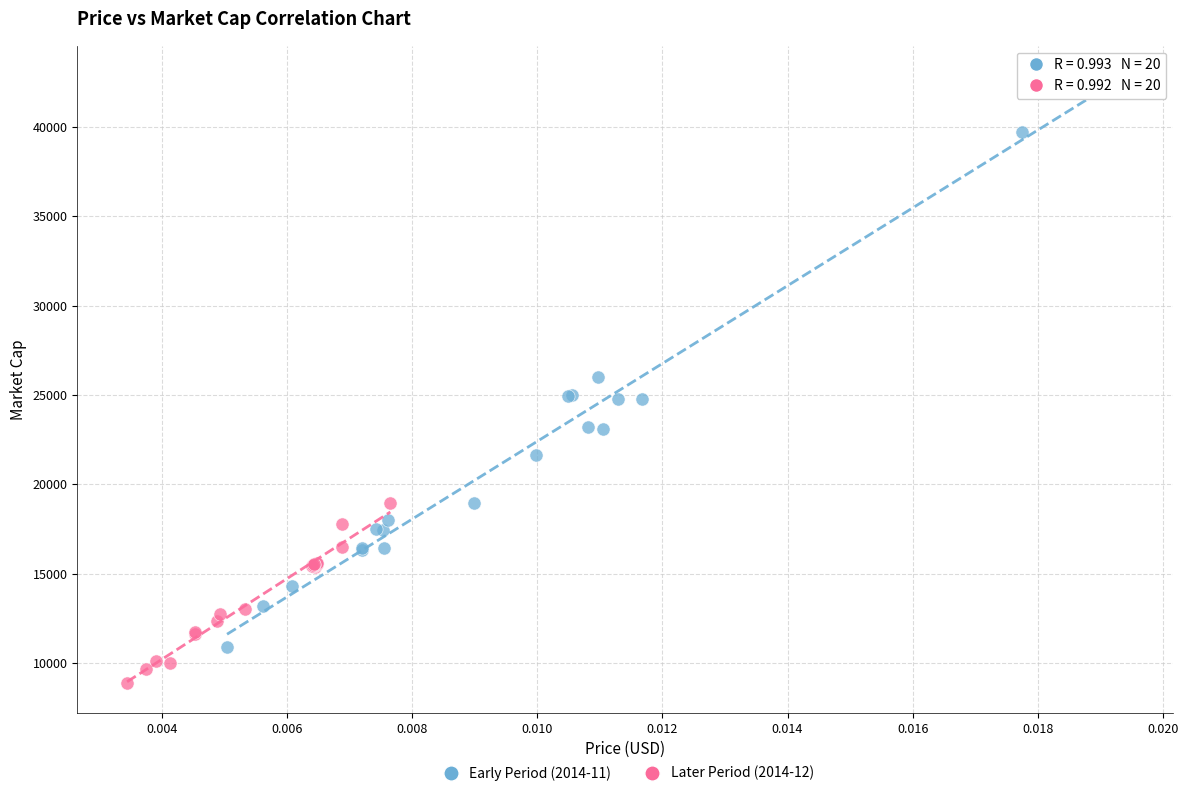

Which series reaches the maximum Y coordinate?

Early Period (2014-11)